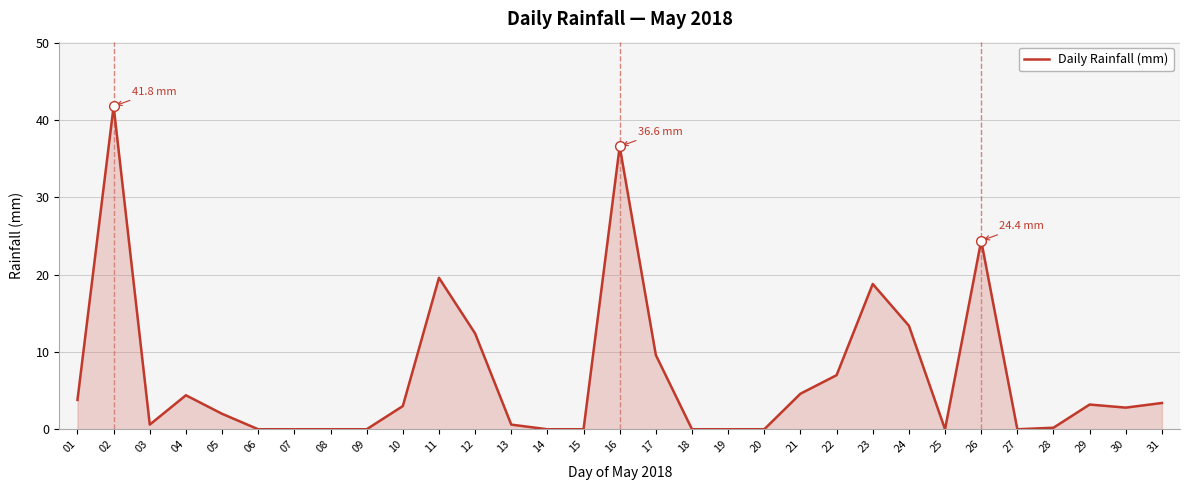

Between 18 and 12, which is larger?

12